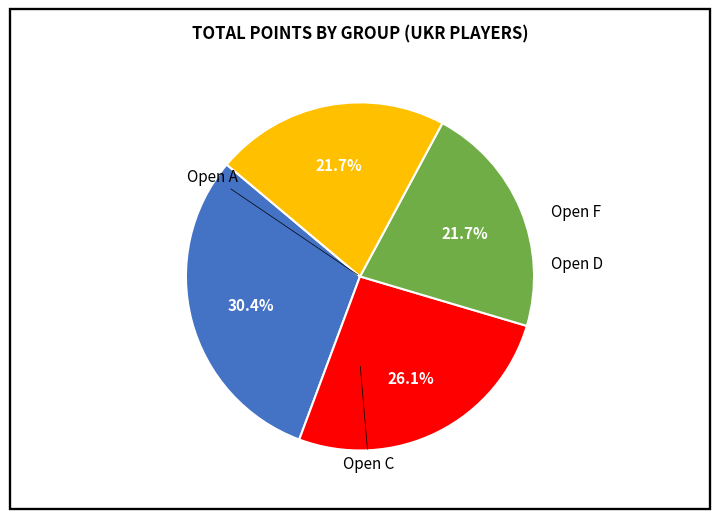

Is there a majority slice in this chart?

No